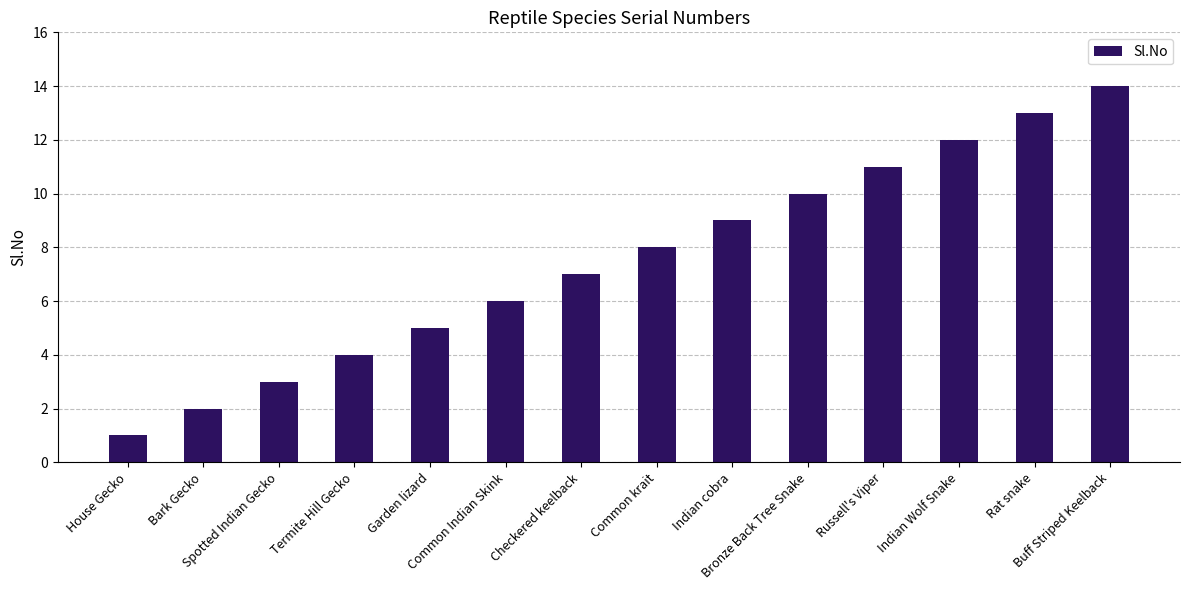

Rank the categories by value from highest to lowest.

Buff Striped Keelback, Rat snake, Indian Wolf Snake, Russell's Viper, Bronze Back Tree Snake, Indian cobra, Common krait, Checkered keelback, Common Indian Skink, Garden lizard, Termite Hill Gecko, Spotted Indian Gecko, Bark Gecko, House Gecko